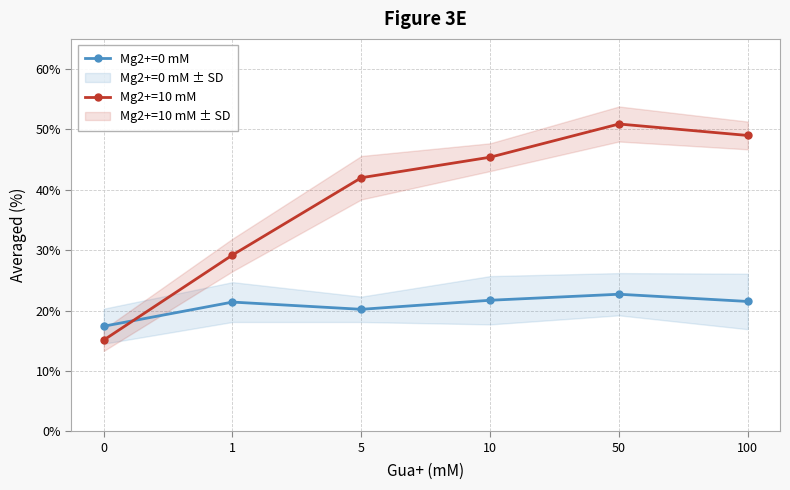

Which has a higher value, 5 or 50?

50